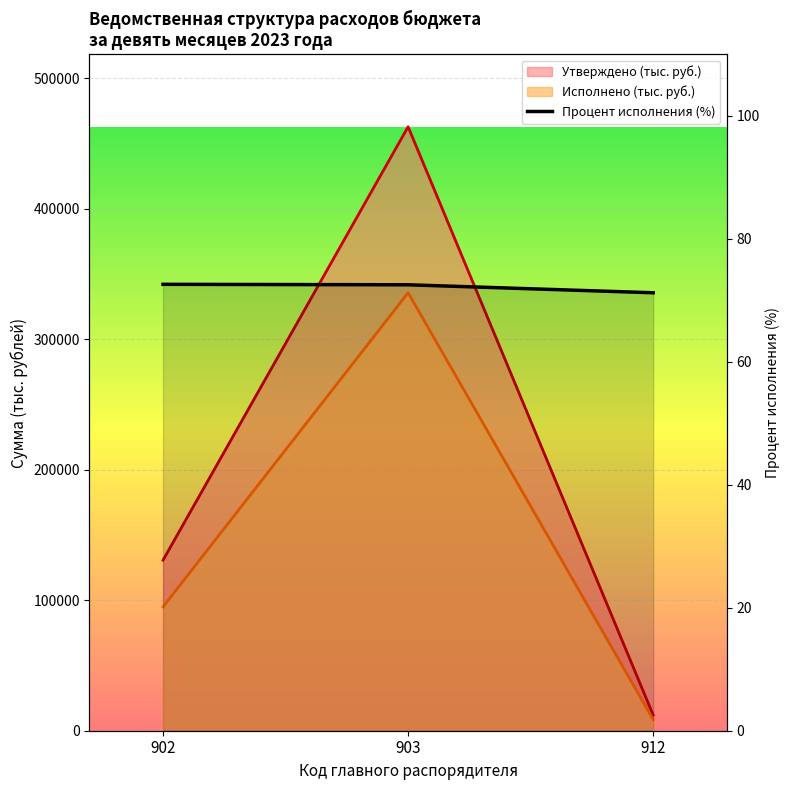

The chart shows a value of 71.2 at 912. True or false?

True